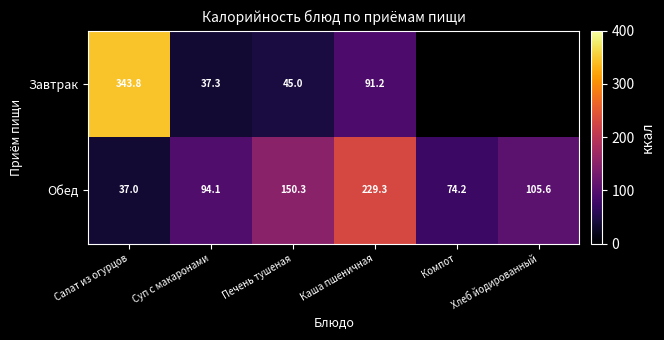

What is the smallest value displayed?

37.0